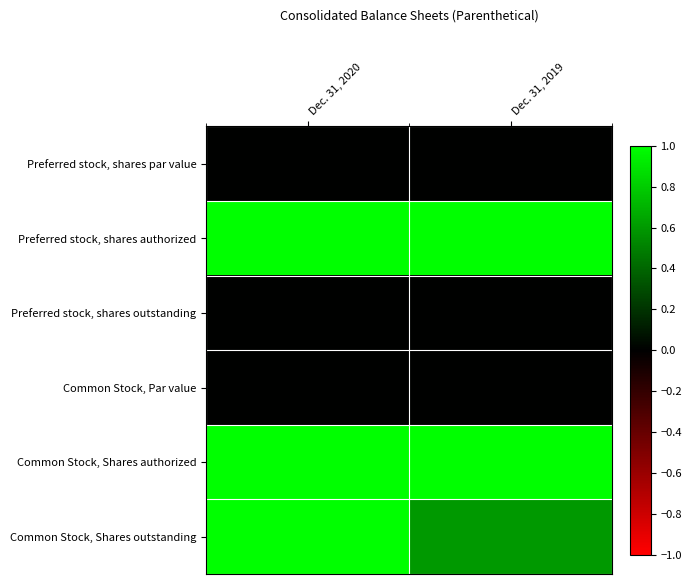

At which category is the sum across all series the highest?

Dec. 31, 2020